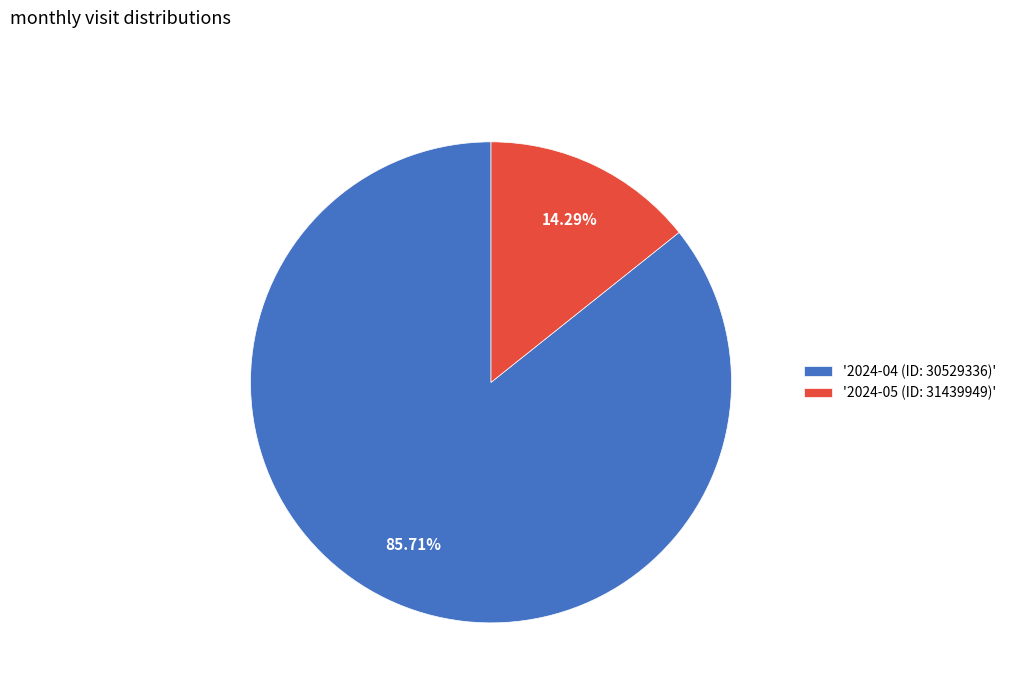

Rank the categories by value from lowest to highest.

'2024-05 (ID: 31439949)', '2024-04 (ID: 30529336)'